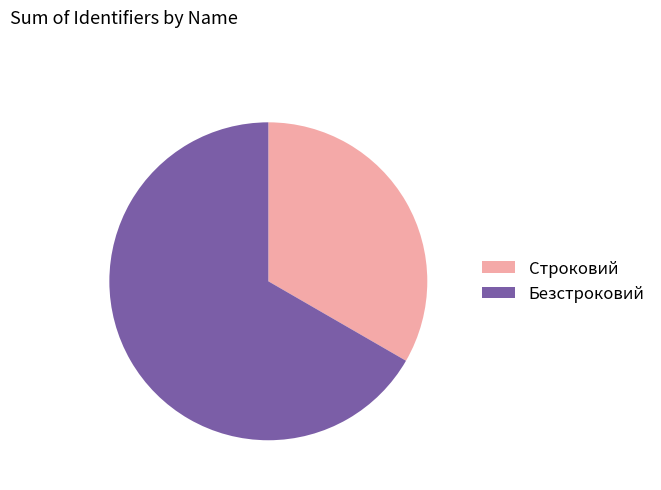

How many segments does this pie chart have?

2